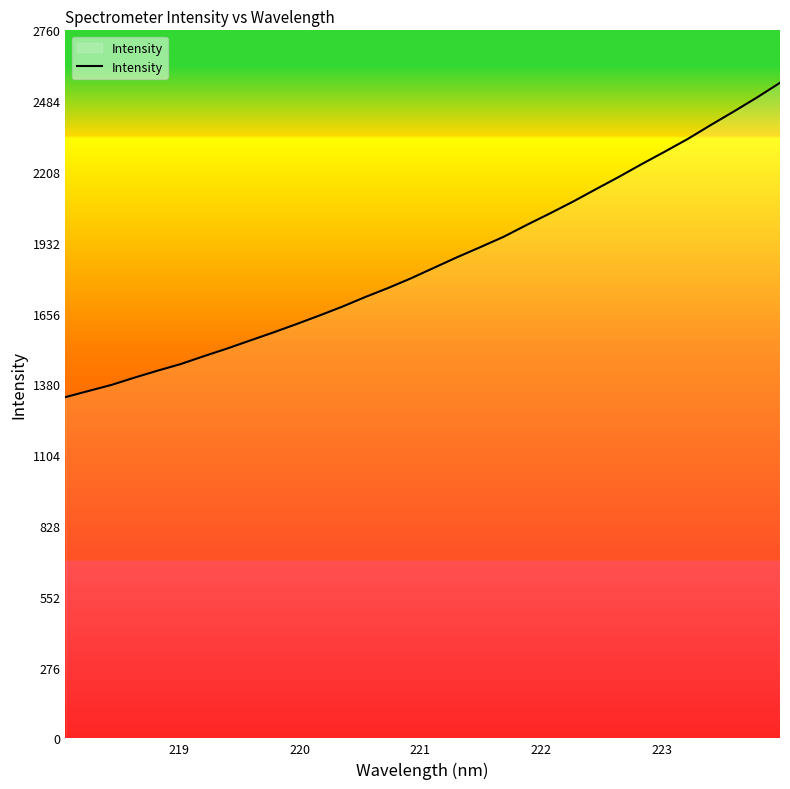

What is the difference between the maximum and minimum values?

1225.2